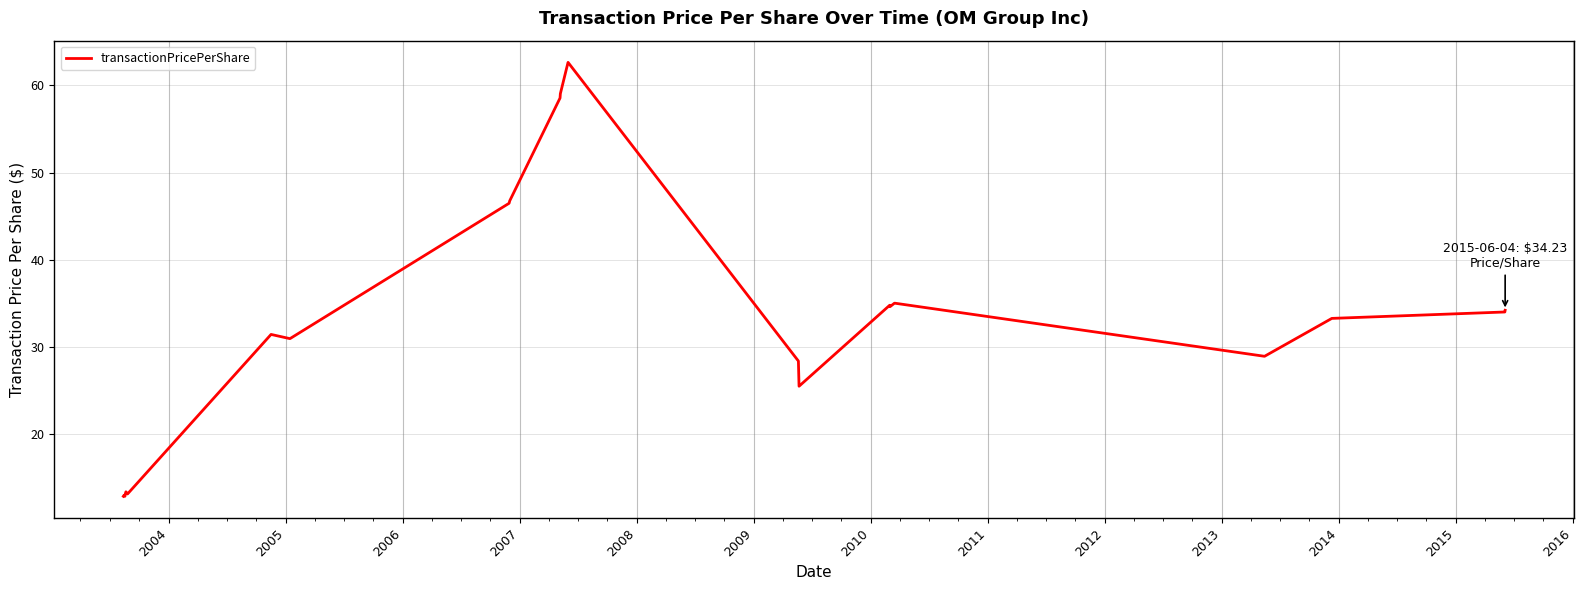

What is the greatest value displayed?

62.6